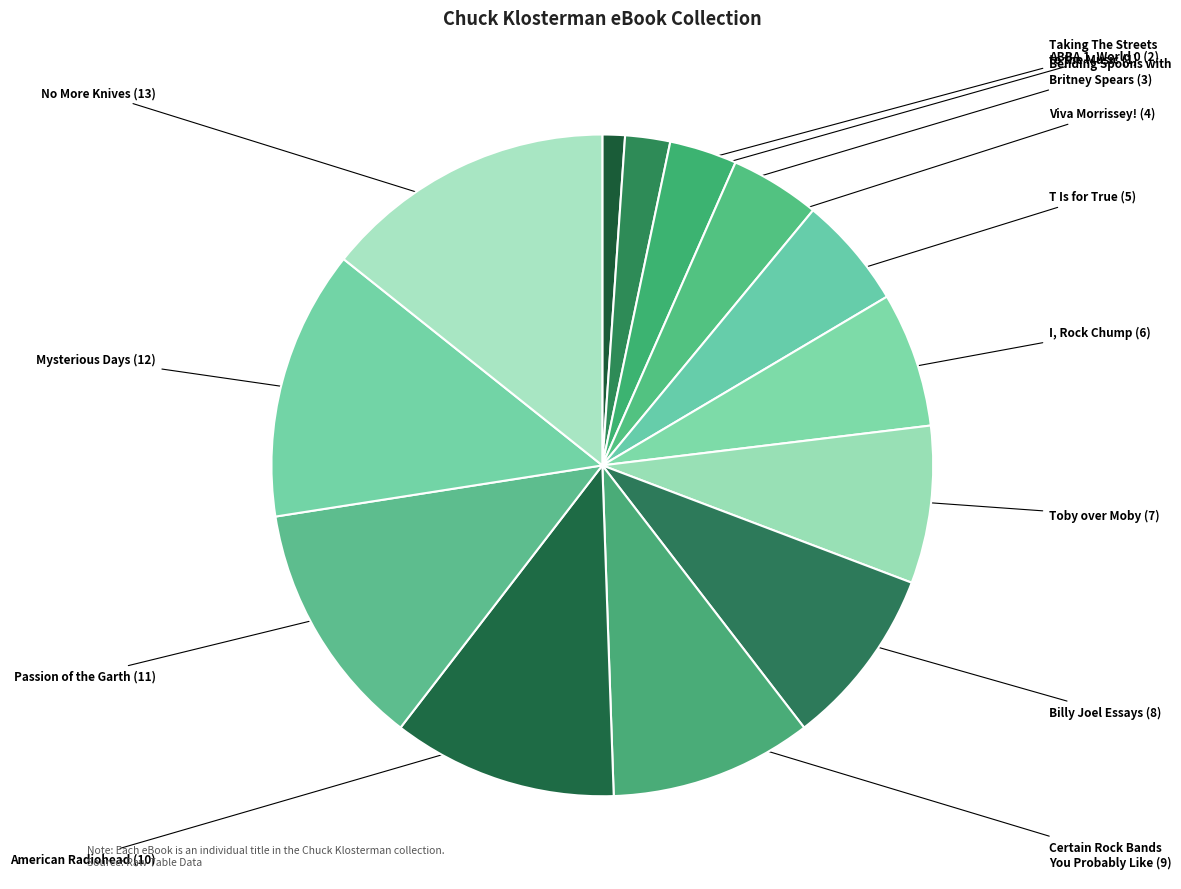

Which slice is the smallest?

Taking The Streets to the Music